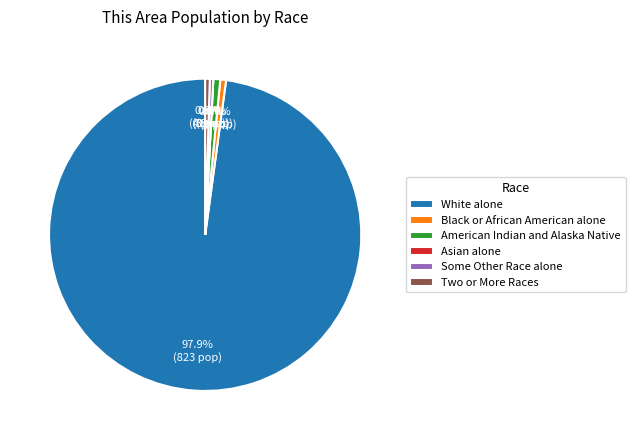

To the nearest percent, what is the combined percentage of American Indian and Alaska Native and Black or African American alone?

1%